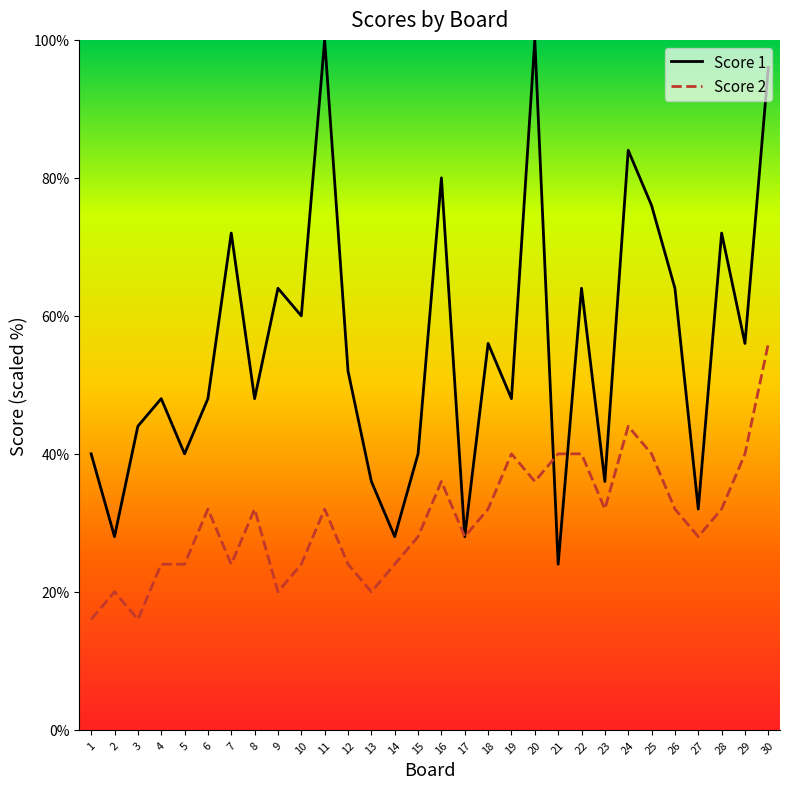

What are all the series names shown in the legend?

Score 1, Score 2